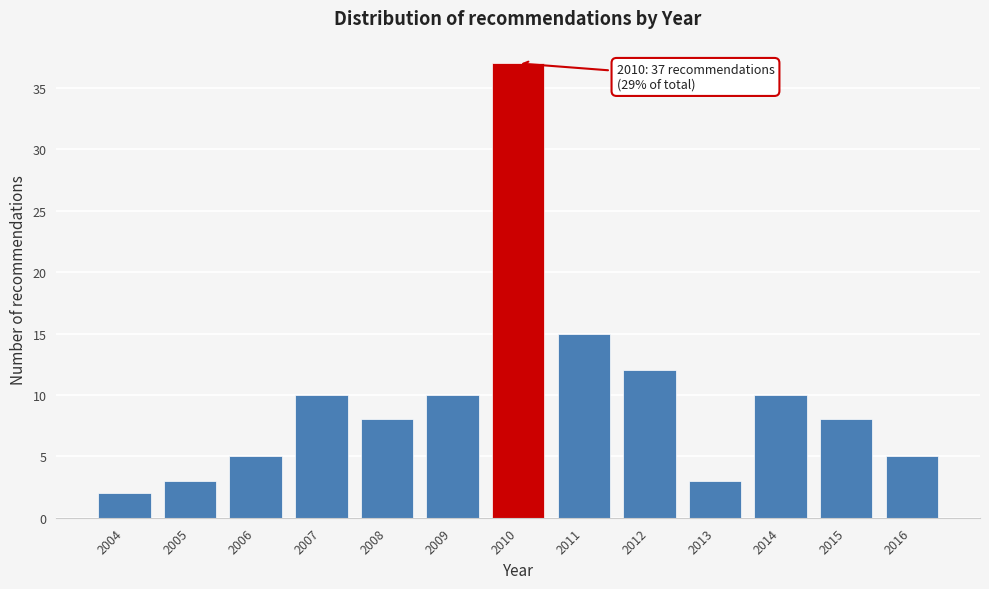

Reading left to right, what are all the values shown in this chart?

2	3	5	10	8	10	37	15	12	3	10	8	5